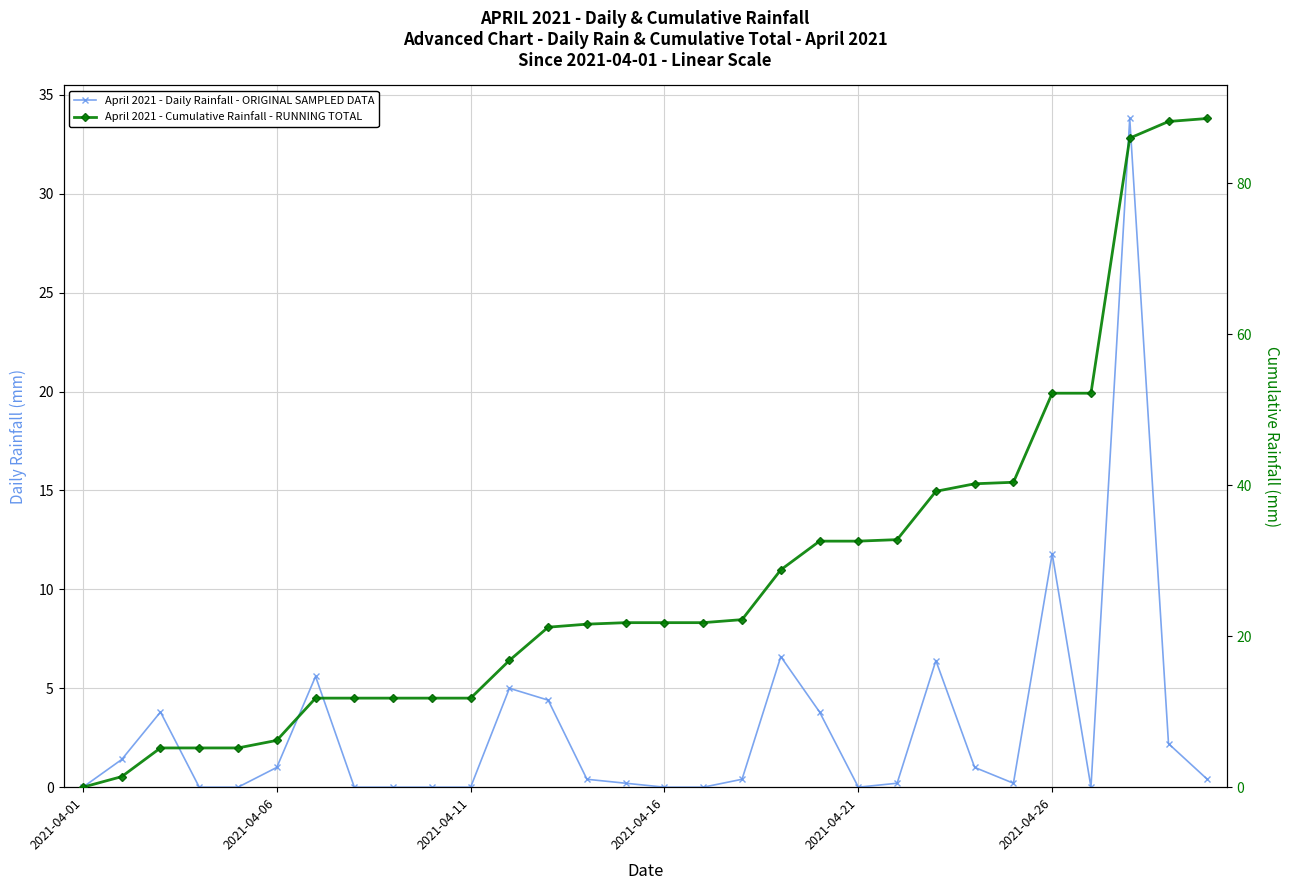

True or false: April 2021 - Daily Rainfall - ORIGINAL SAMPLED DATA and April 2021 - Cumulative Rainfall - RUNNING TOTAL intersect in this chart.

False